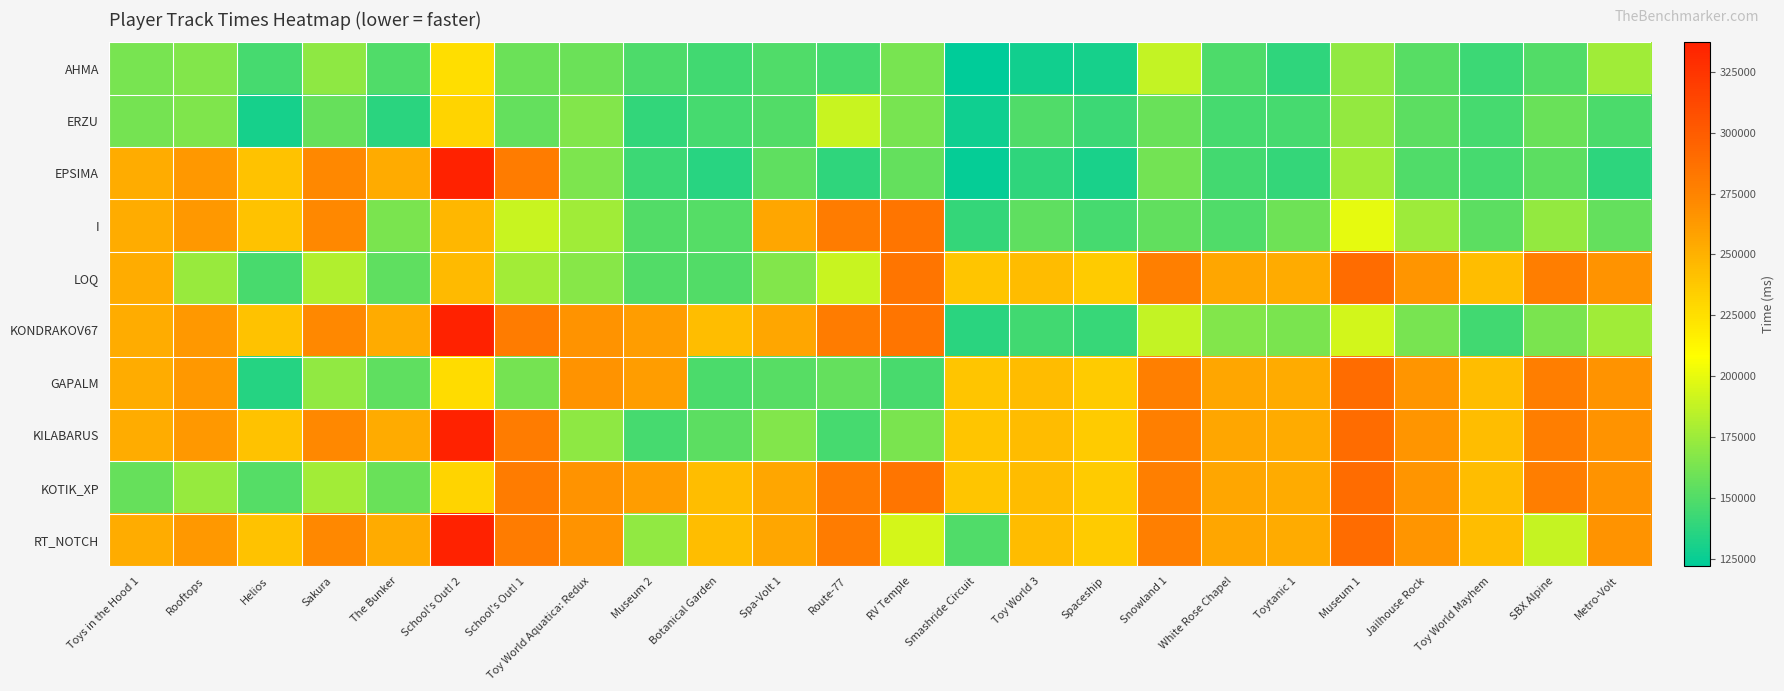

What is the maximum value shown in the chart?

337126